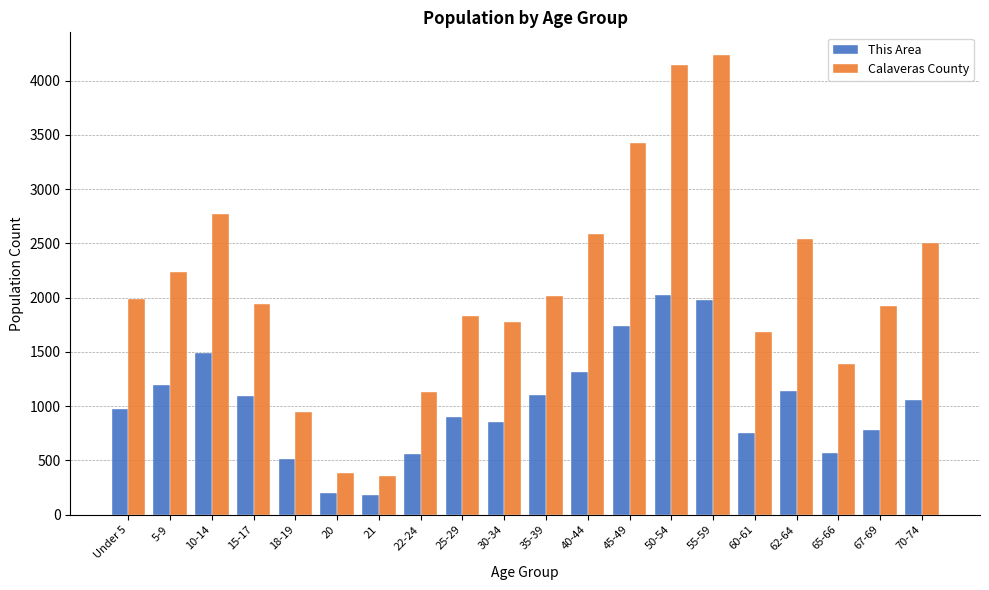

The value of Calaveras County at 22-24 is 1134. True or false?

True